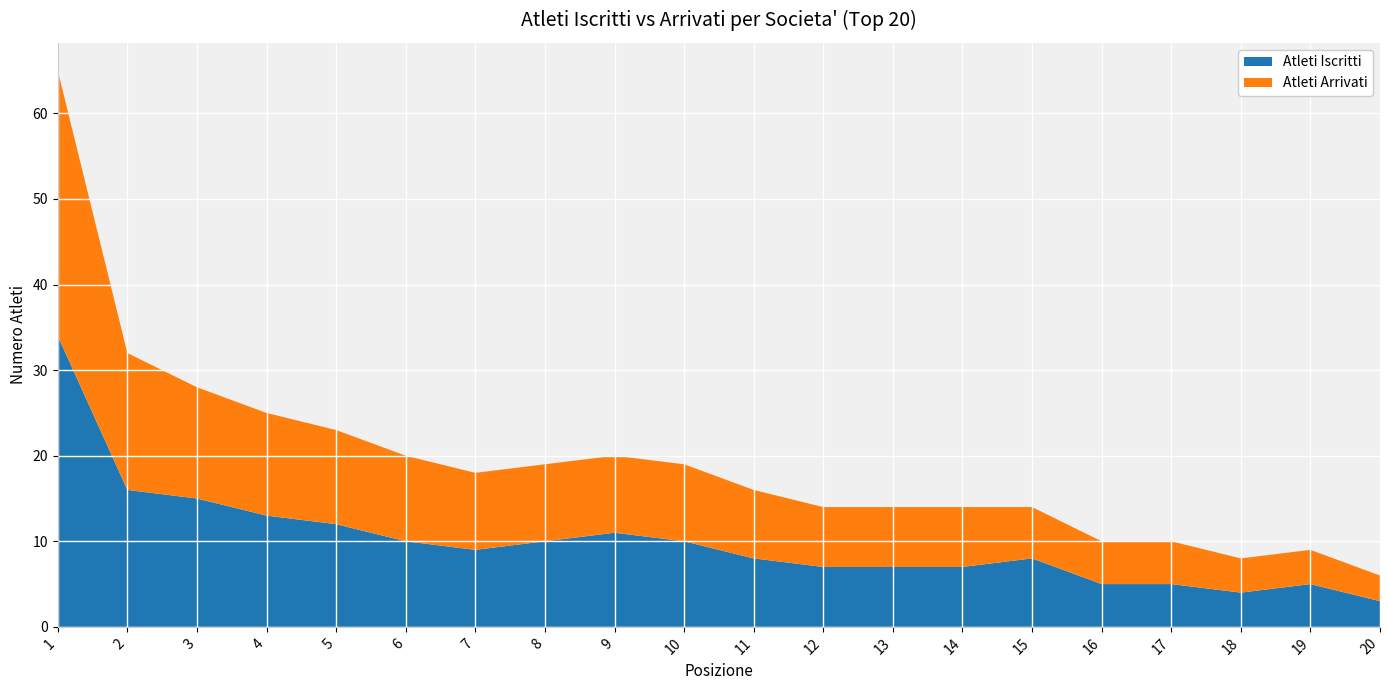

Reading left to right, transcribe all the data shown in this chart.

Atleti Iscritti: 34	16	15	13	12	10	9	10	11	10	8	7	7	7	8	5	5	4	5	3
Atleti Arrivati: 31	16	13	12	11	10	9	9	9	9	8	7	7	7	6	5	5	4	4	3